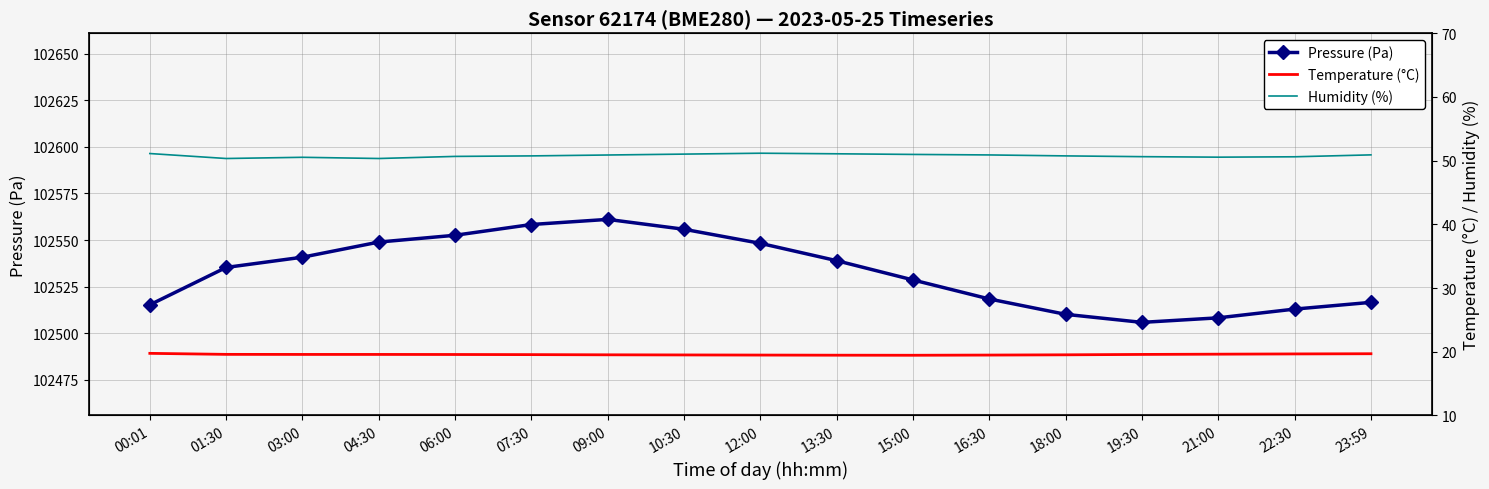

Reading left to right, extract all data points from this chart.

Pressure (Pa): 102515.2	102535.3	102540.8	102548.9	102552.6	102558.3	102561.1	102555.8	102548.2	102538.9	102528.6	102518.3	102510.1	102505.8	102508.2	102512.9	102516.5
Temperature (°C): 19.8	19.6	19.6	19.6	19.6	19.6	19.5	19.5	19.5	19.5	19.4	19.5	19.5	19.6	19.6	19.7	19.7
Humidity (%): 51.1	50.3	50.5	50.3	50.7	50.7	50.9	51.0	51.2	51.1	51.0	50.9	50.7	50.6	50.5	50.6	50.9